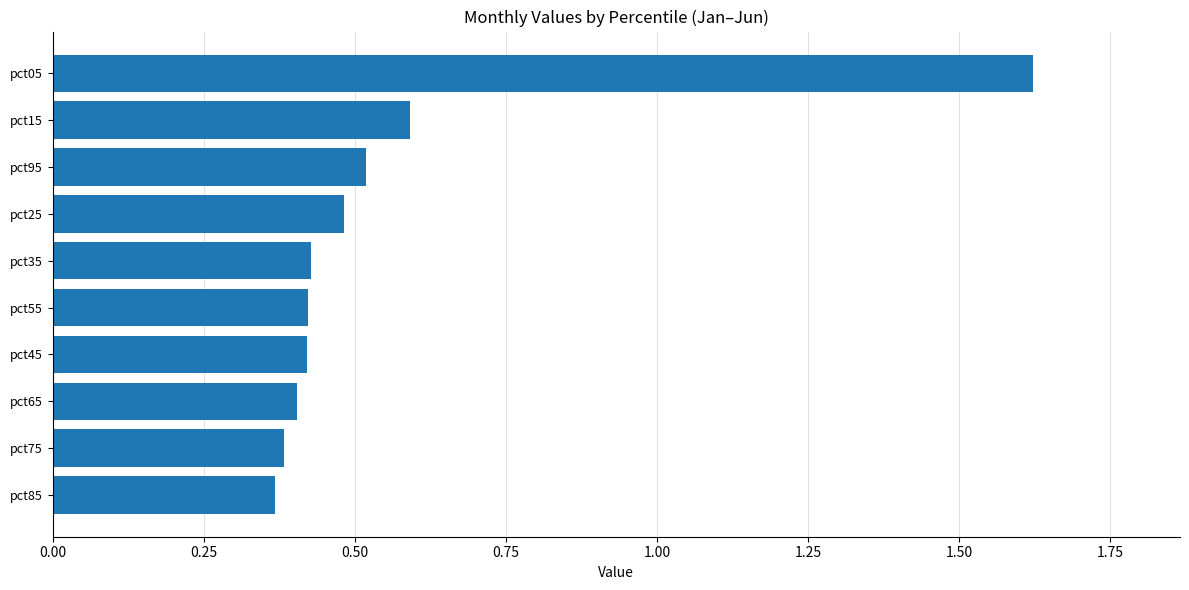

What is the difference between the maximum and second lowest values?

1.2